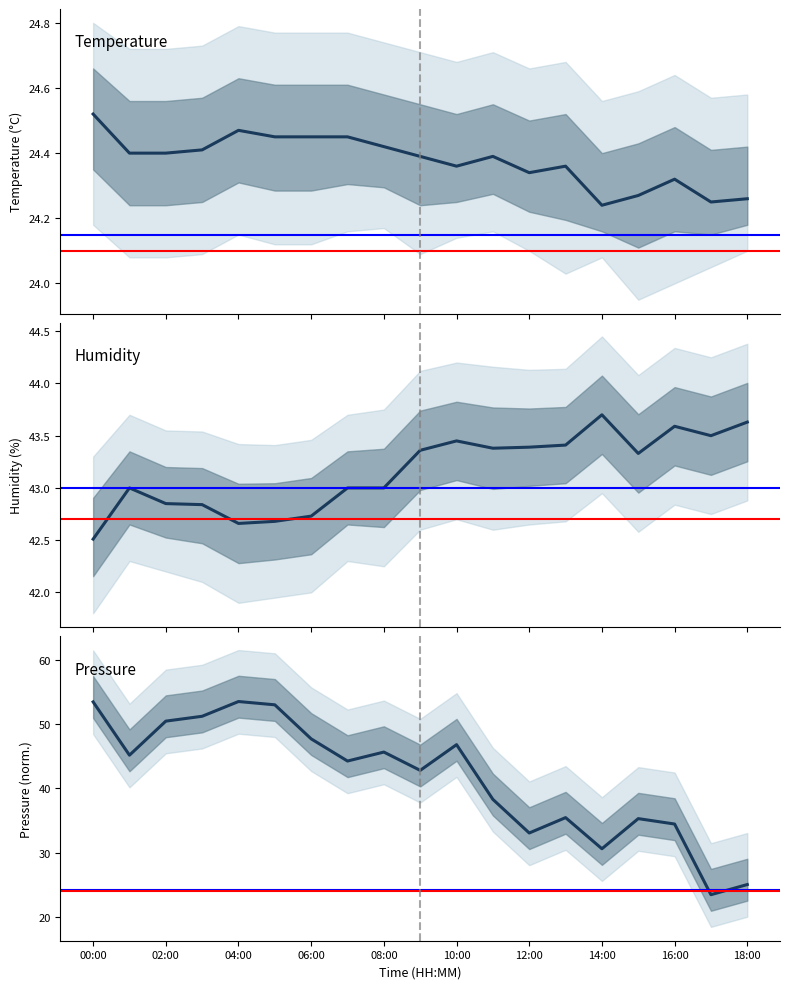

Between 06:00 and 08:00, which series saw the biggest shift?

pressure_norm